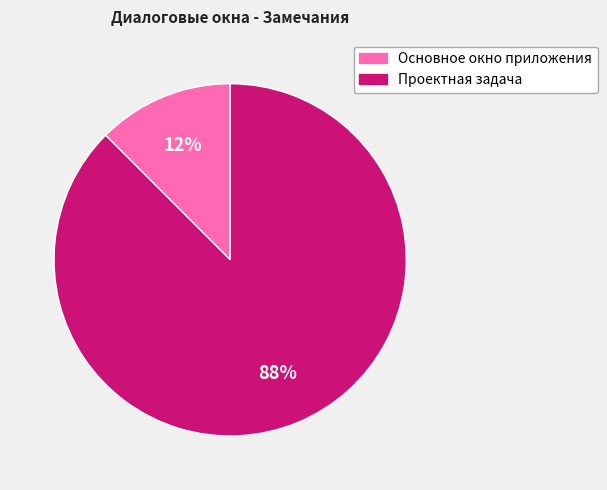

Is the sum of Проектная задача and Основное окно приложения greater than half?

Yes